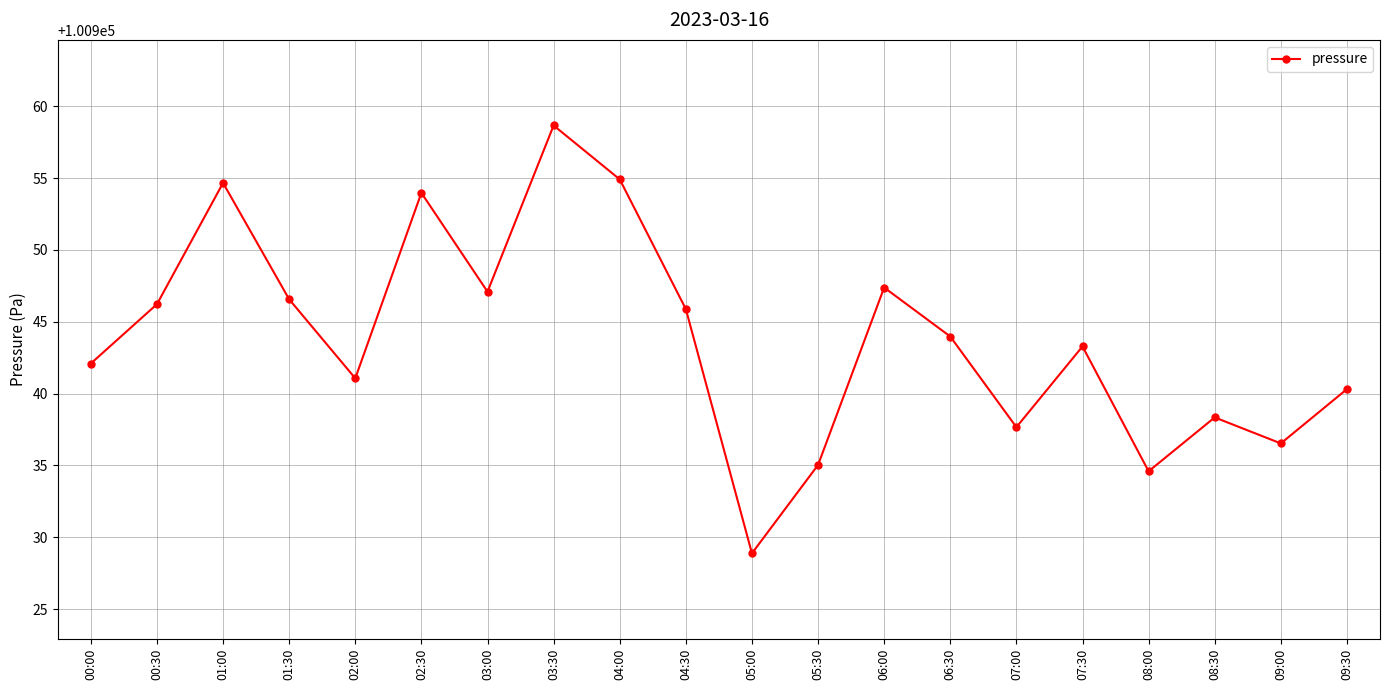

What is the minimum value shown in the chart?

100928.9